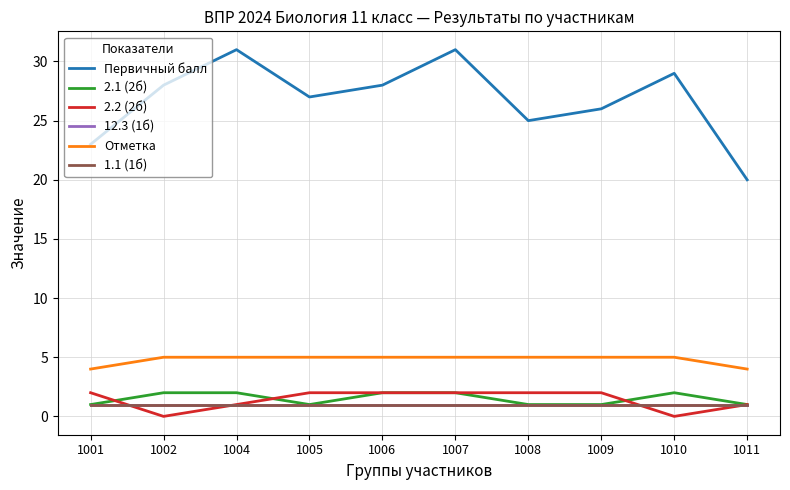

Does the chart display data point markers on the line(s)?

No